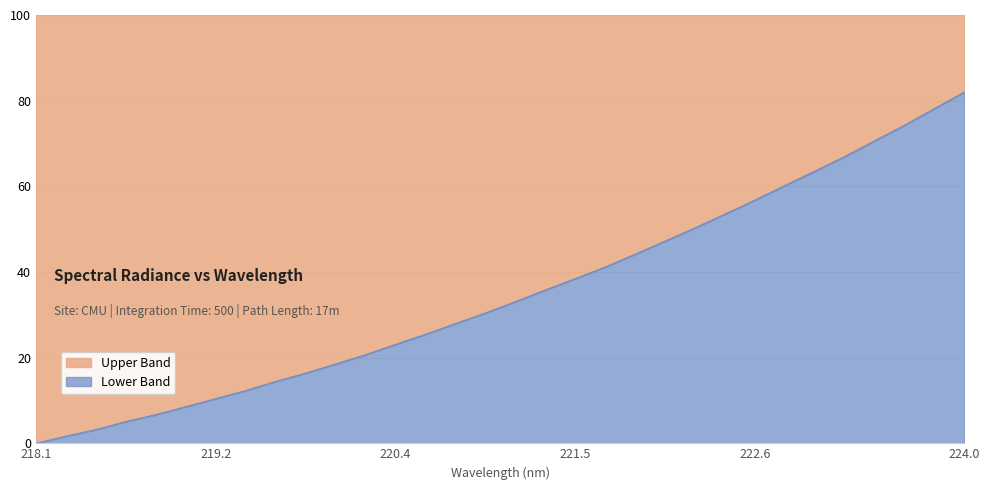

Is it true that the value at 222.0721 is 61.5?

False